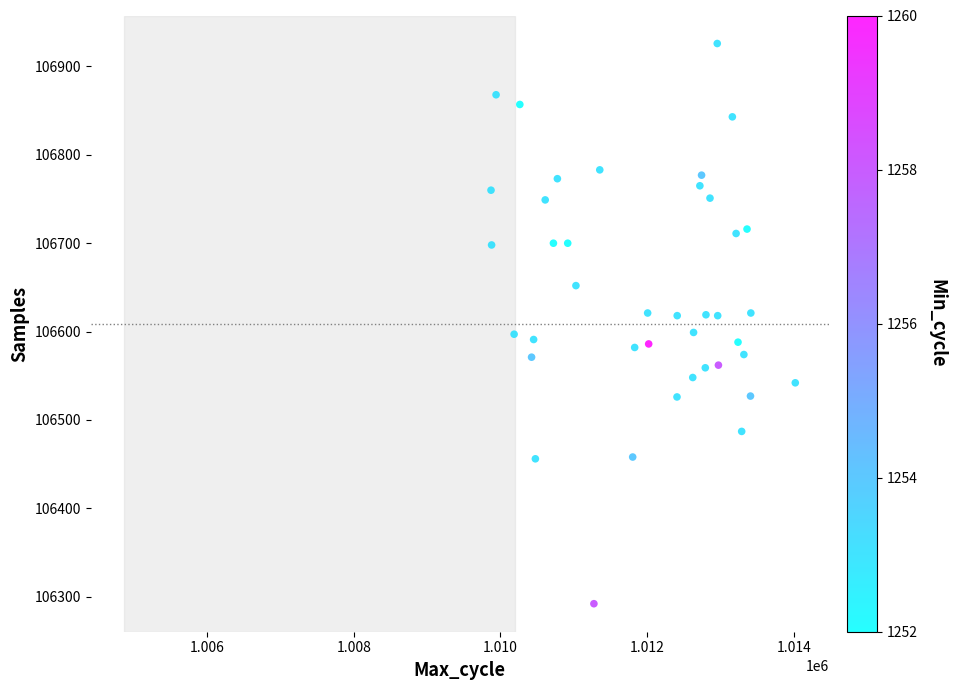

What is the range of Y values (max minus min)?

634